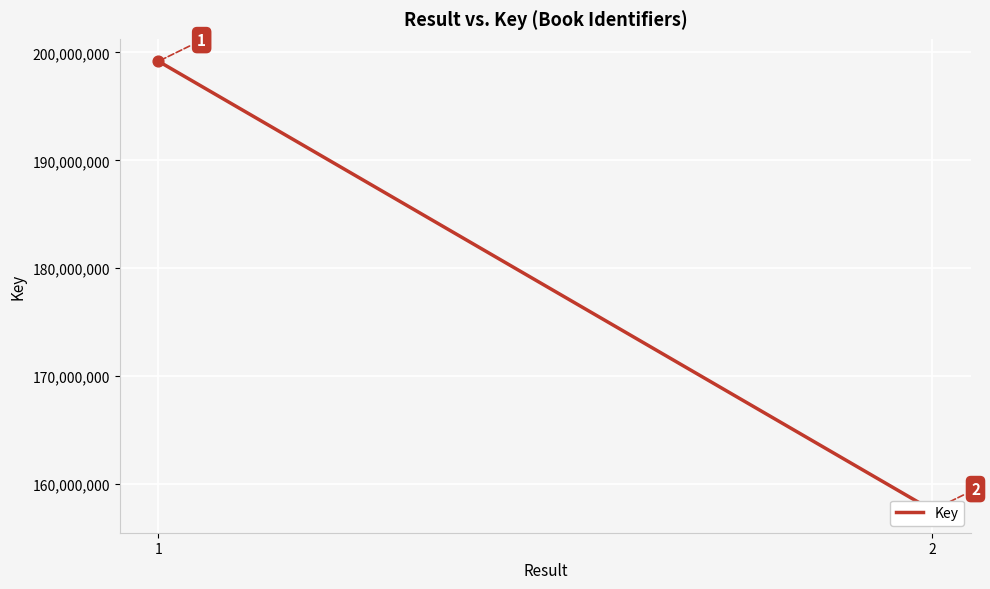

Between 1 and 2, which is larger?

1